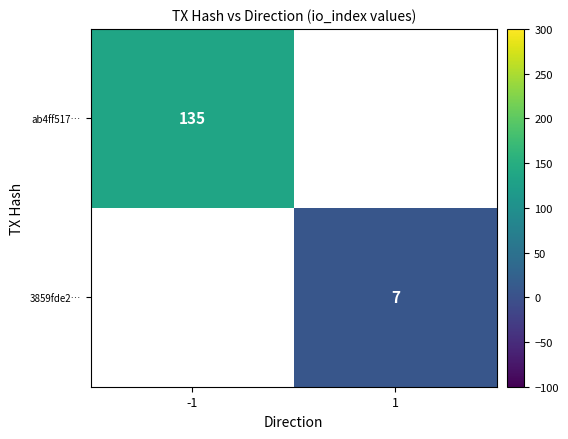

Is the value of ab4ff517… at -1 greater than the value of 3859fde2… at 1?

Yes